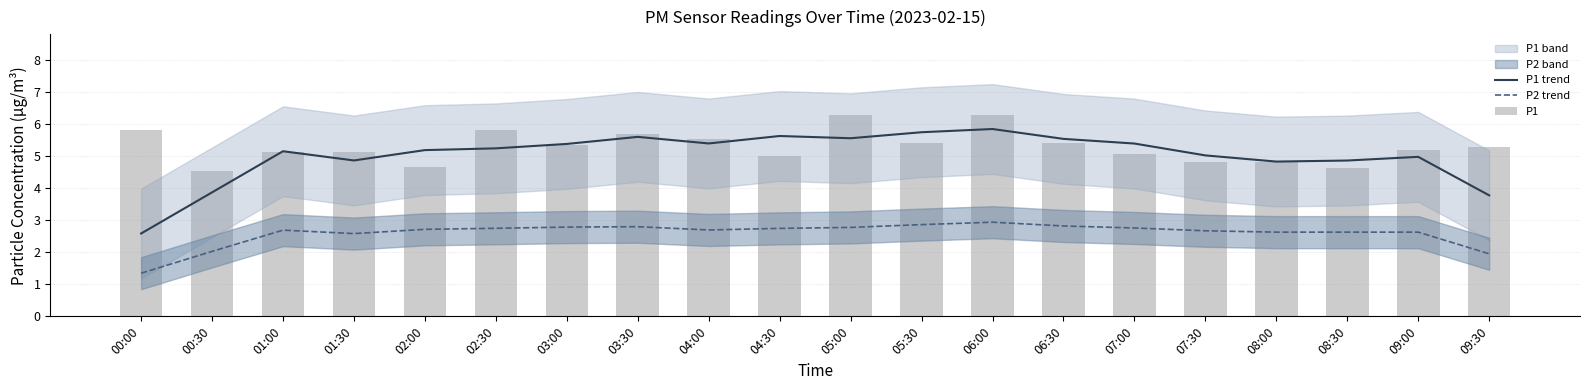

List the labels in order of P2 trend value, largest first.

06:00, 05:30, 06:30, 03:30, 03:00, 05:00, 07:00, 02:30, 04:30, 02:00, 04:00, 01:00, 07:30, 08:00, 08:30, 09:00, 01:30, 00:30, 09:30, 00:00